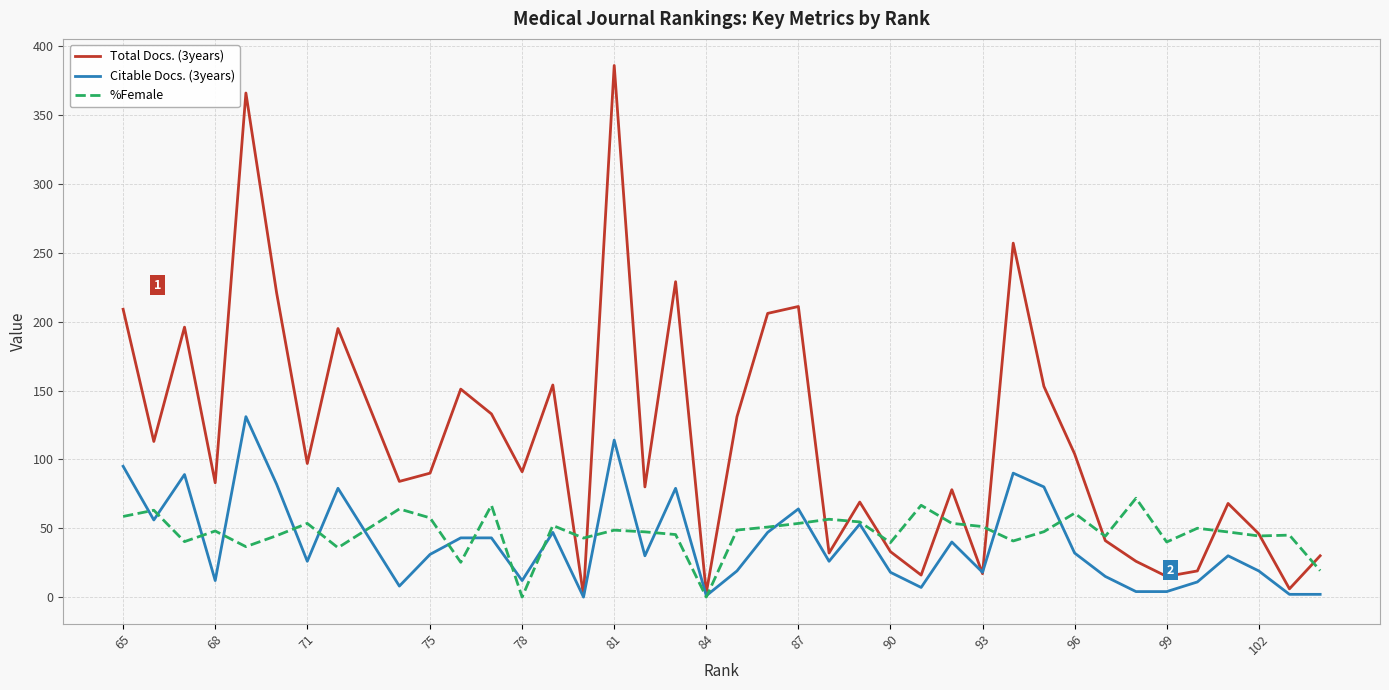

Which series has the widest spread of values?

Total Docs. (3years)